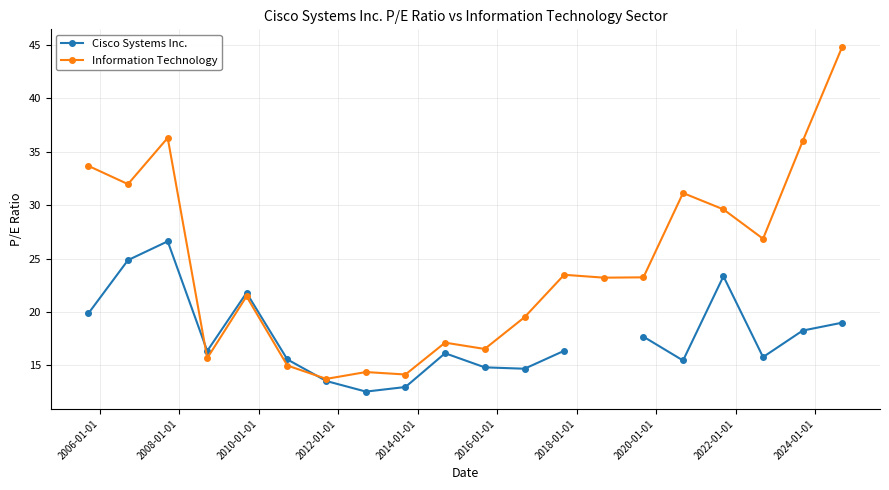

True or false: Information Technology has more than 1 points higher than both neighbors.

True